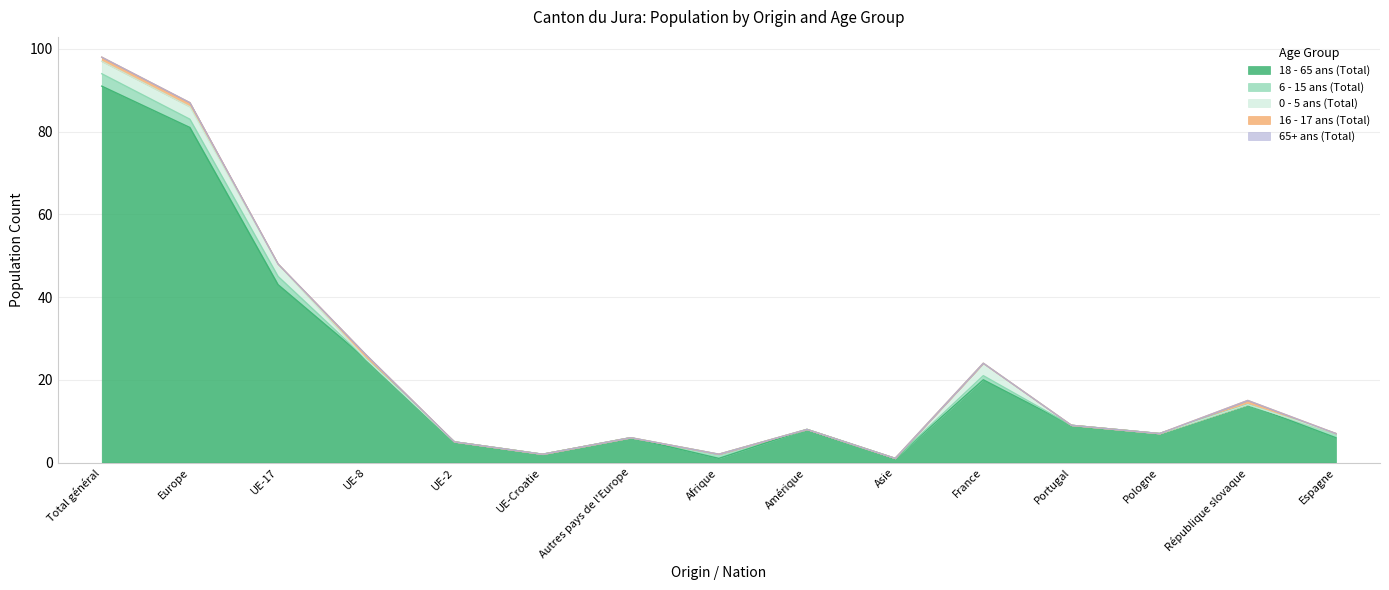

Is the value of 6 - 15 ans (Total) at Amérique greater than the value of 16 - 17 ans (Total) at UE-8?

No